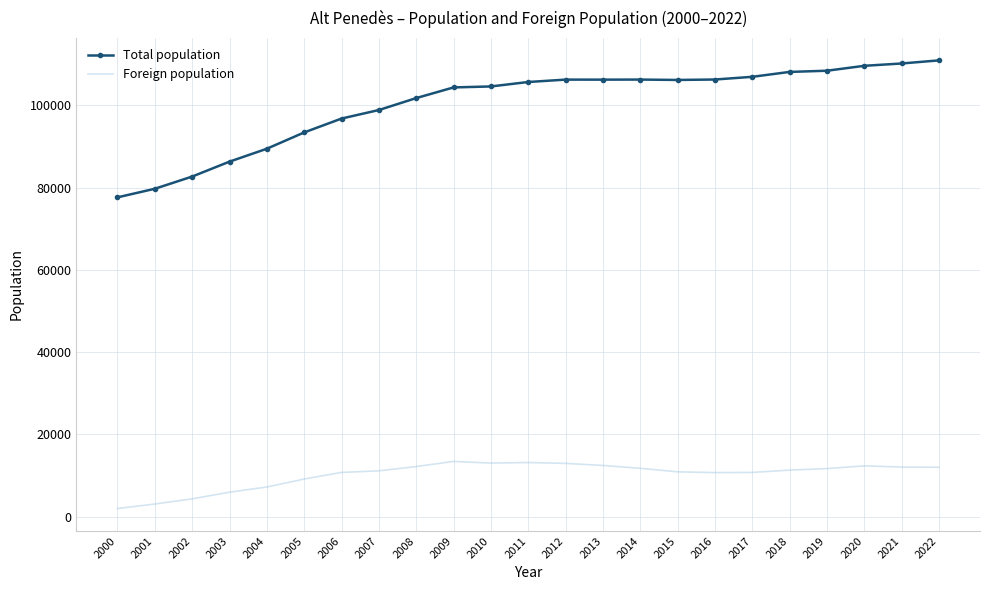

What is the maximum value shown in the chart?

110929